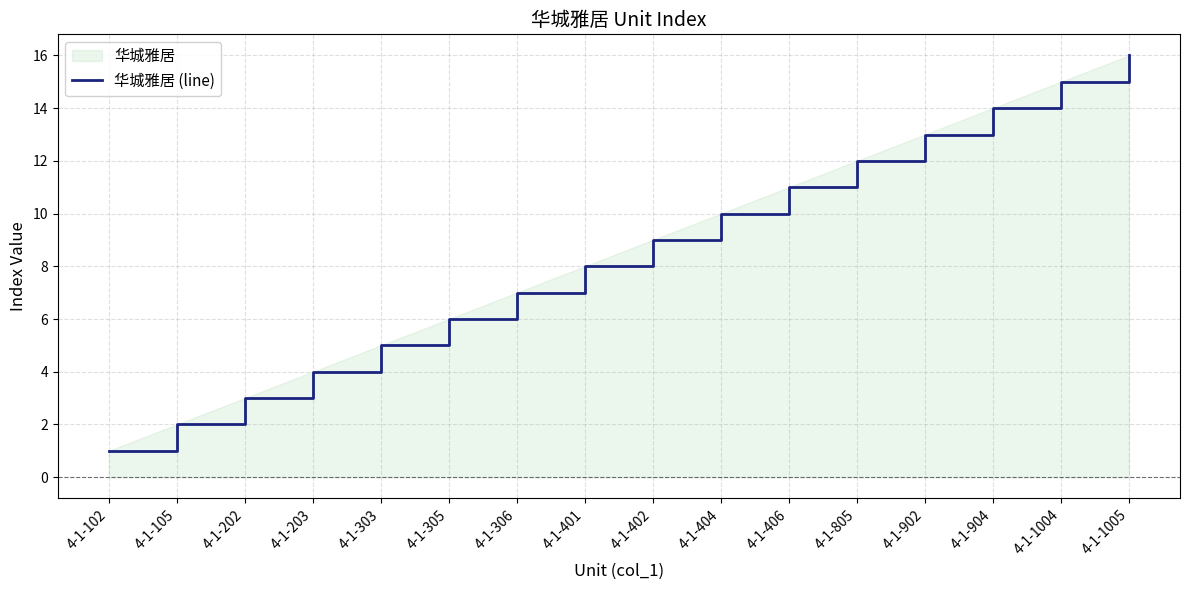

Which category has the highest value across all series?

4-1-1005